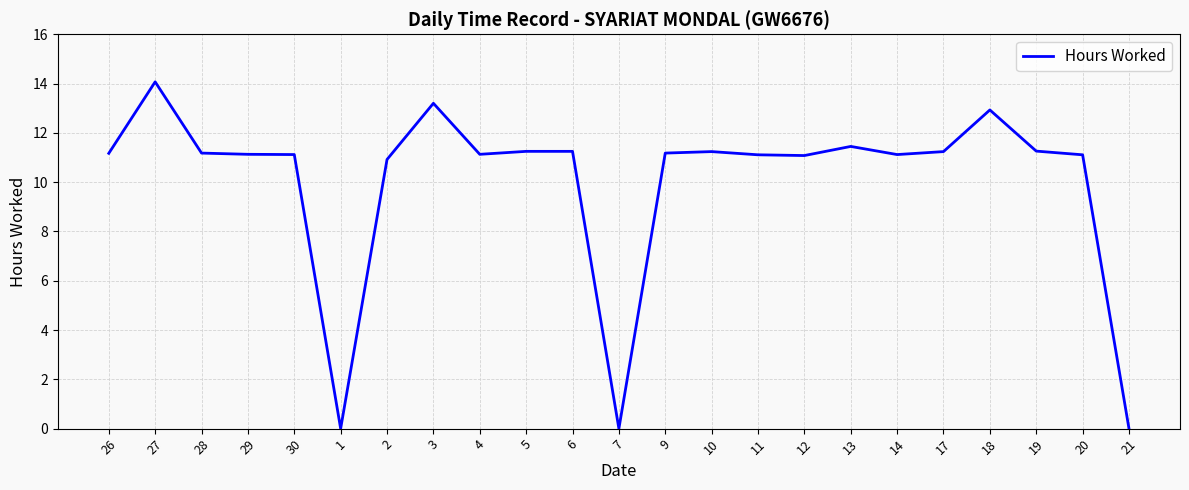

What is the ratio of the value at 6 to the value at 17?

1.0